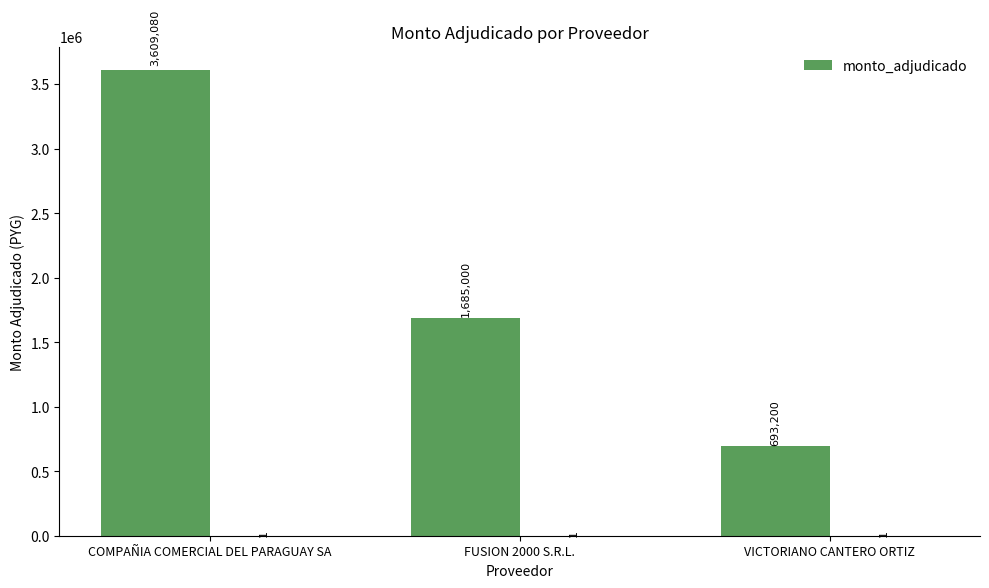

What value does the data have at VICTORIANO CANTERO ORTIZ, to the nearest 10?

693200